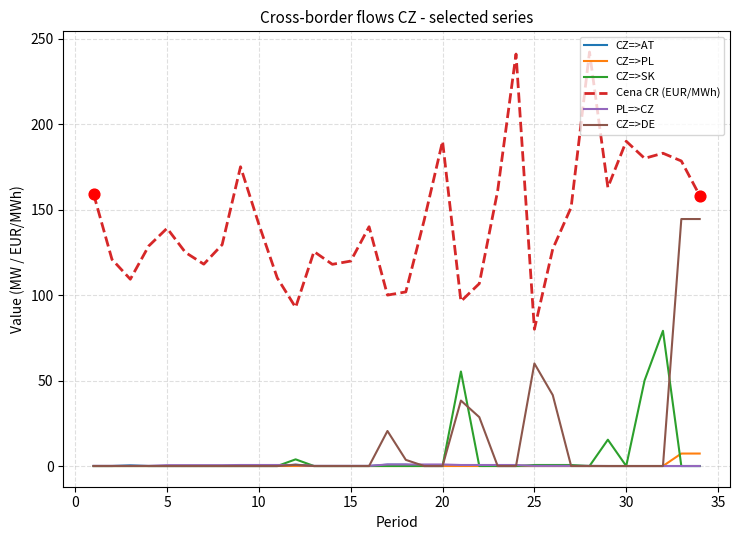

At how many categories does at least one series exceed 25?

34